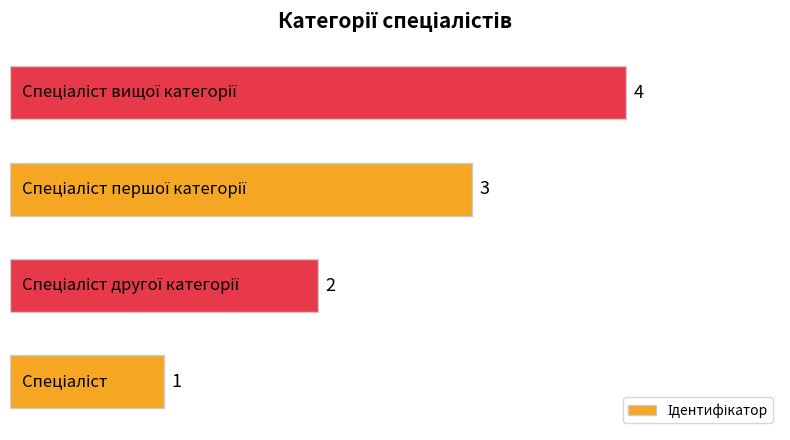

How many values are between 2 and 4?

3